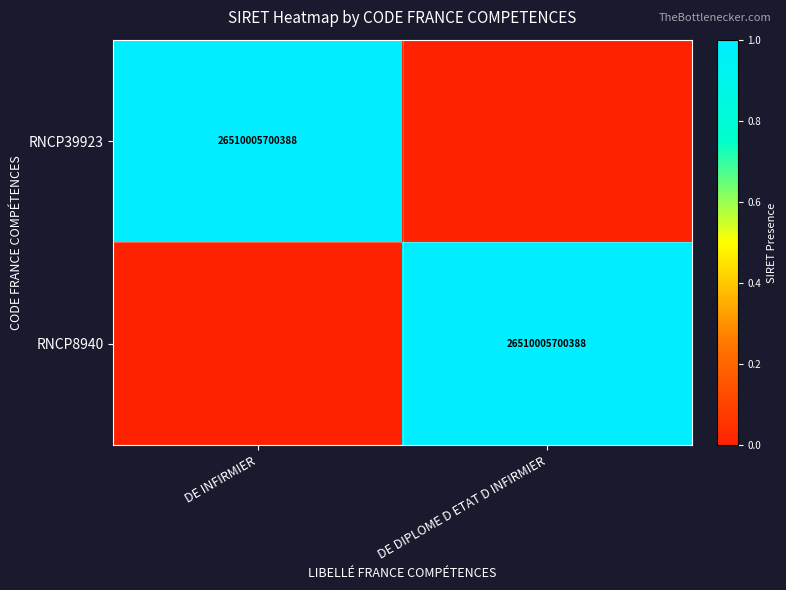

At which category is the sum across all series the highest?

DE INFIRMIER